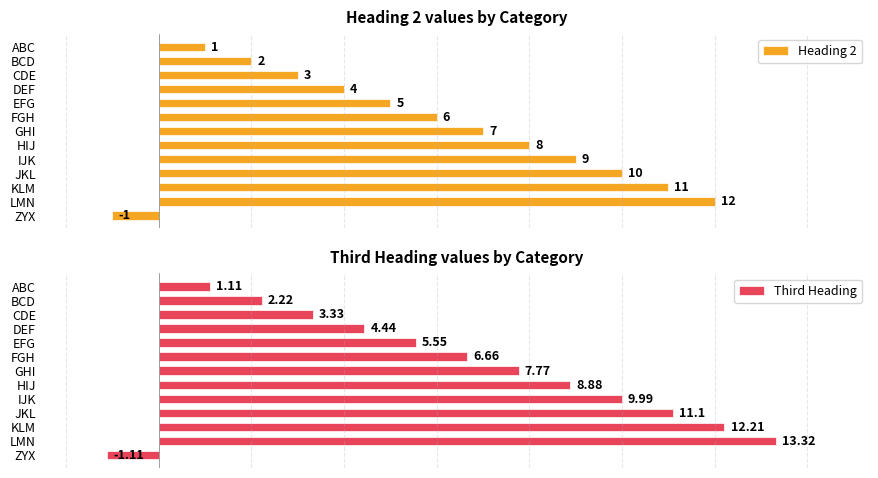

Rank the series by their average value, from highest to lowest.

Third Heading, Heading 2